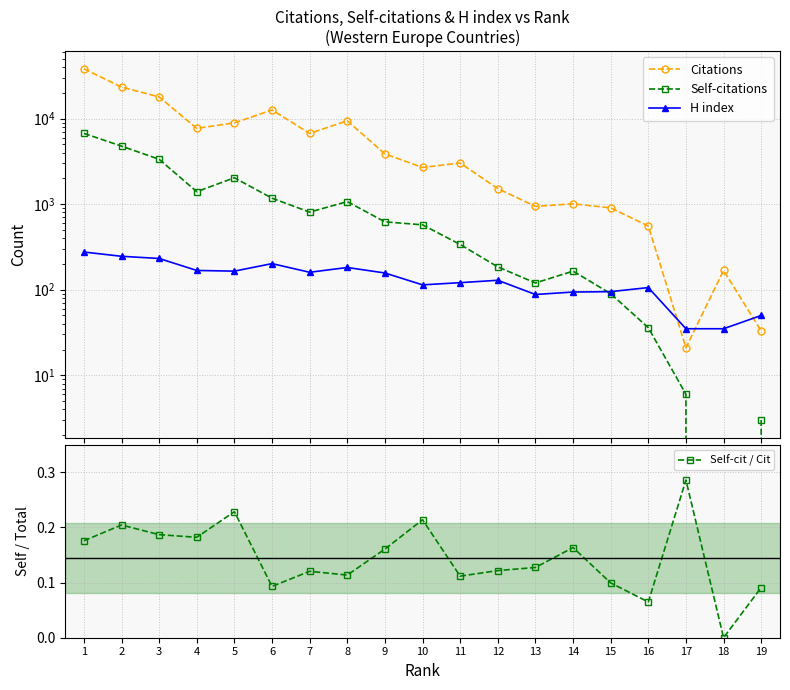

What is the difference between the maximum and minimum values in the Self-cit / Cit series?

0.3